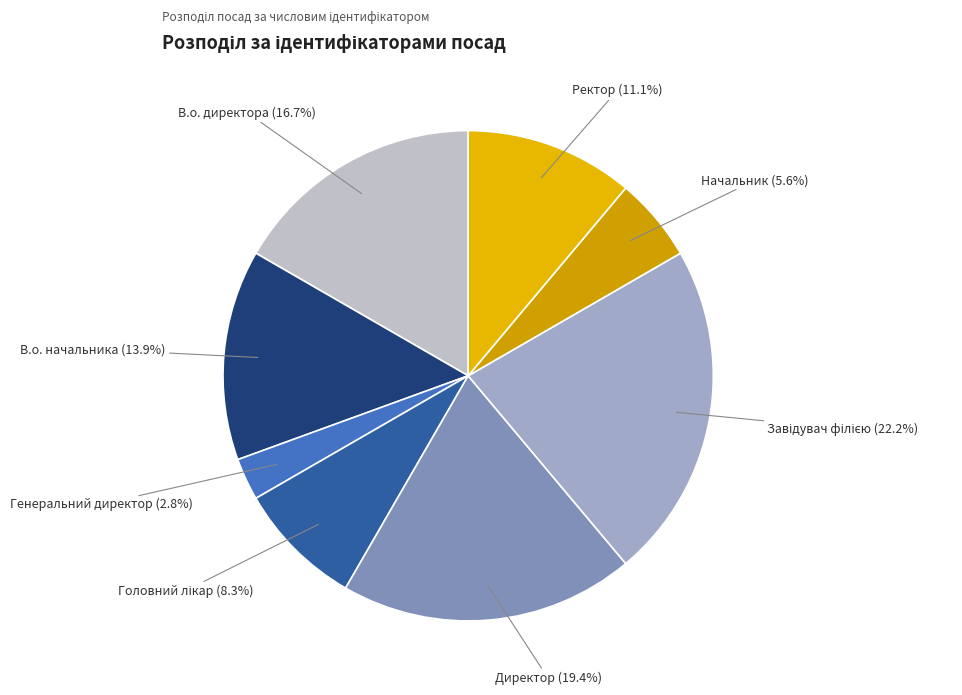

Does Начальник represent more than half of the total?

No